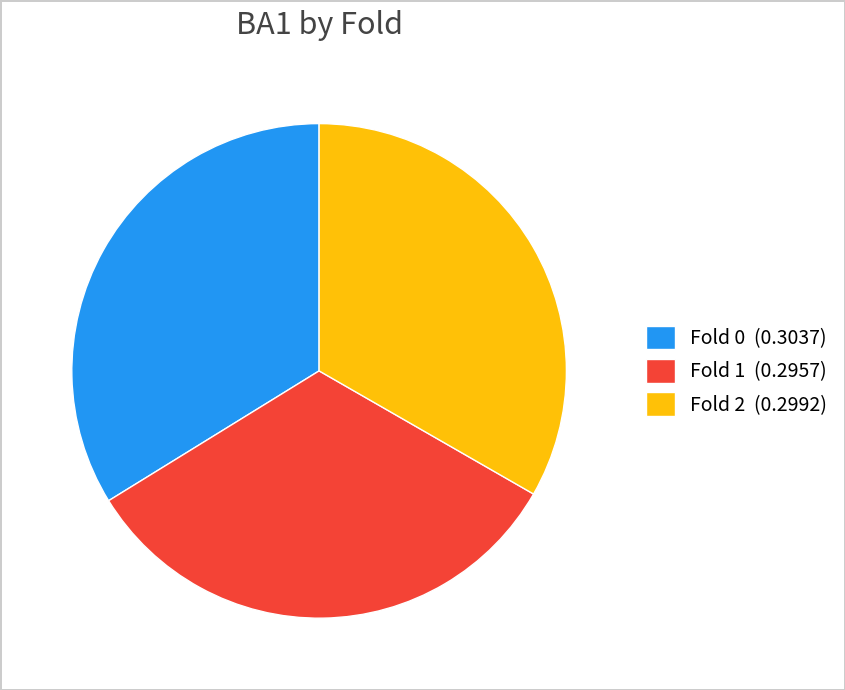

Do Fold 2 (0.2992) and Fold 1 (0.2957) together represent more than half of the pie?

Yes